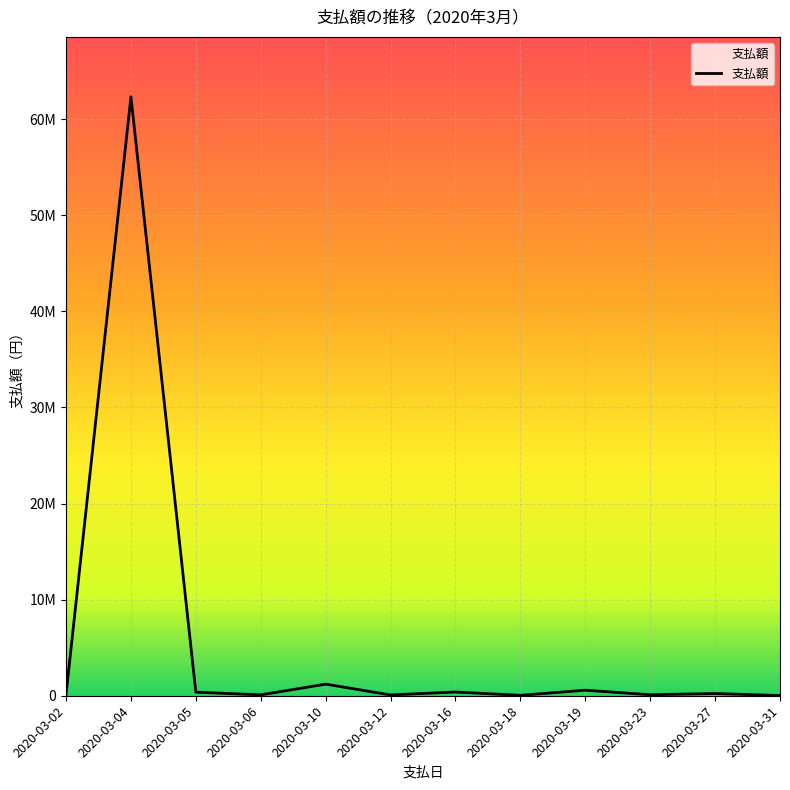

How many points are higher than both their immediate neighbors (excluding endpoints)?

5